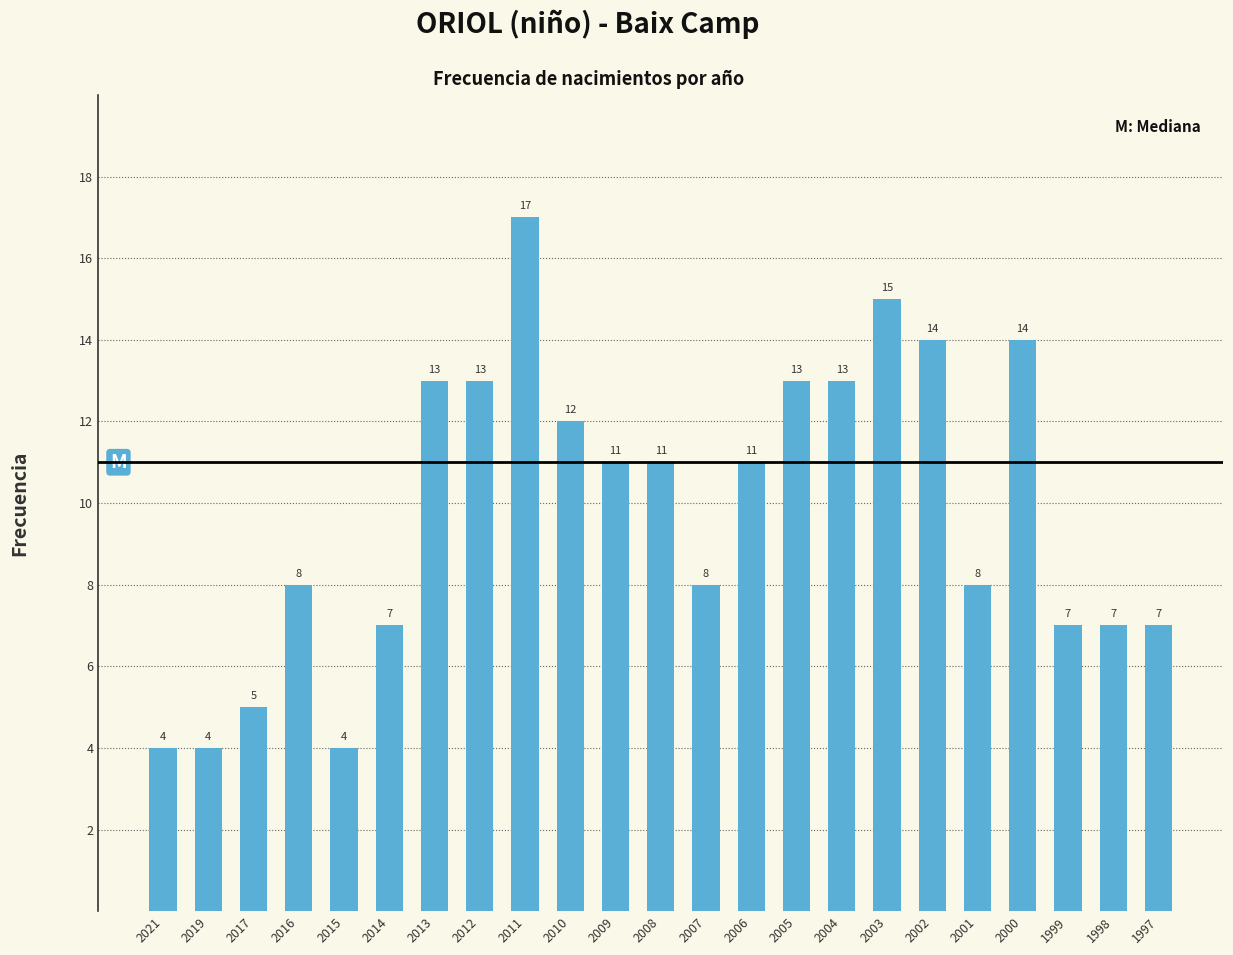

What is the ratio of the value at 2001 to the value at 2000?

0.6